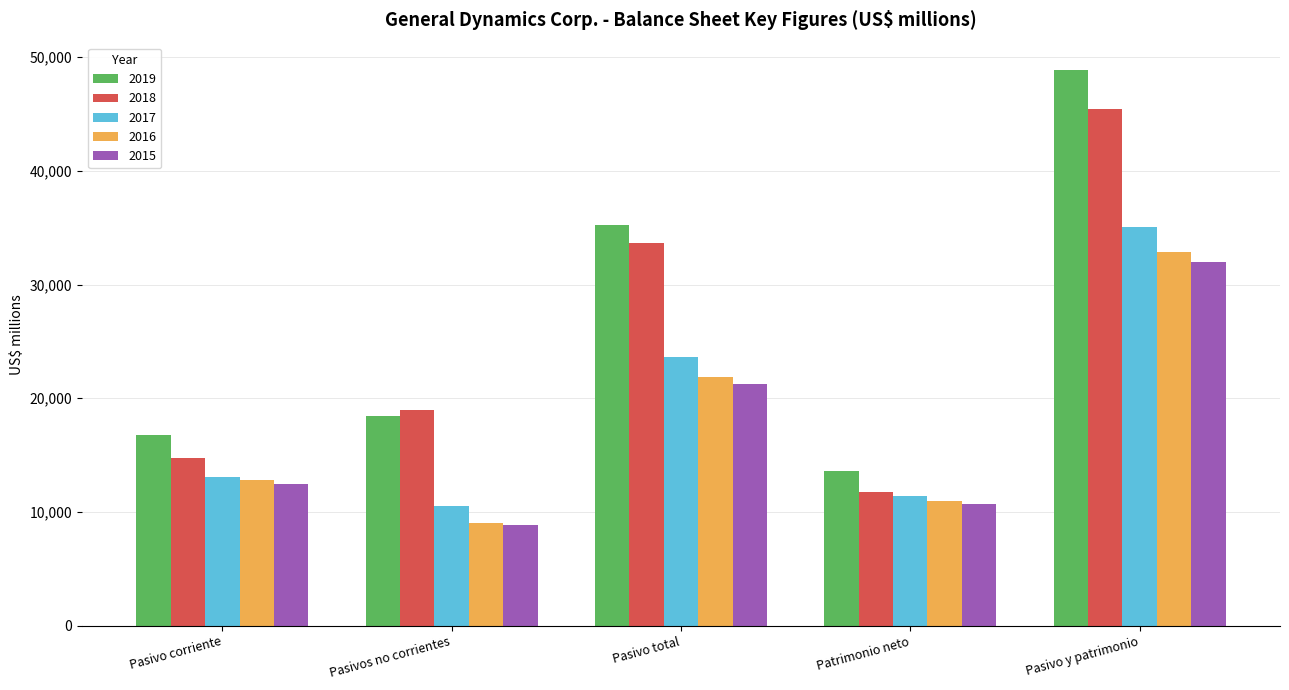

Reading left to right, list all the values displayed in this chart.

2019: Pasivo corriente=16801	Pasivos no corrientes=18463	Pasivo total=35264	Patrimonio neto=13577	Pasivo y patrimonio=48841
2018: Pasivo corriente=14739	Pasivos no corrientes=18937	Pasivo total=33676	Patrimonio neto=11732	Pasivo y patrimonio=45408
2017: Pasivo corriente=13099	Pasivos no corrientes=10512	Pasivo total=23611	Patrimonio neto=11435	Pasivo y patrimonio=35046
2016: Pasivo corriente=12846	Pasivos no corrientes=9050	Pasivo total=21896	Patrimonio neto=10976	Pasivo y patrimonio=32872
2015: Pasivo corriente=12445	Pasivos no corrientes=8814	Pasivo total=21259	Patrimonio neto=10738	Pasivo y patrimonio=31997